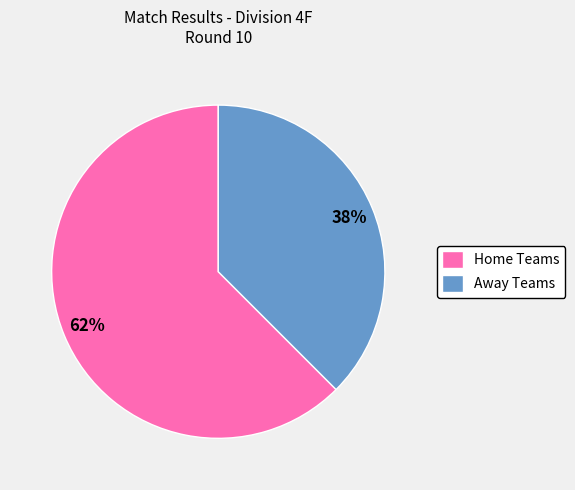

Rank the categories by value from highest to lowest.

Home Teams, Away Teams